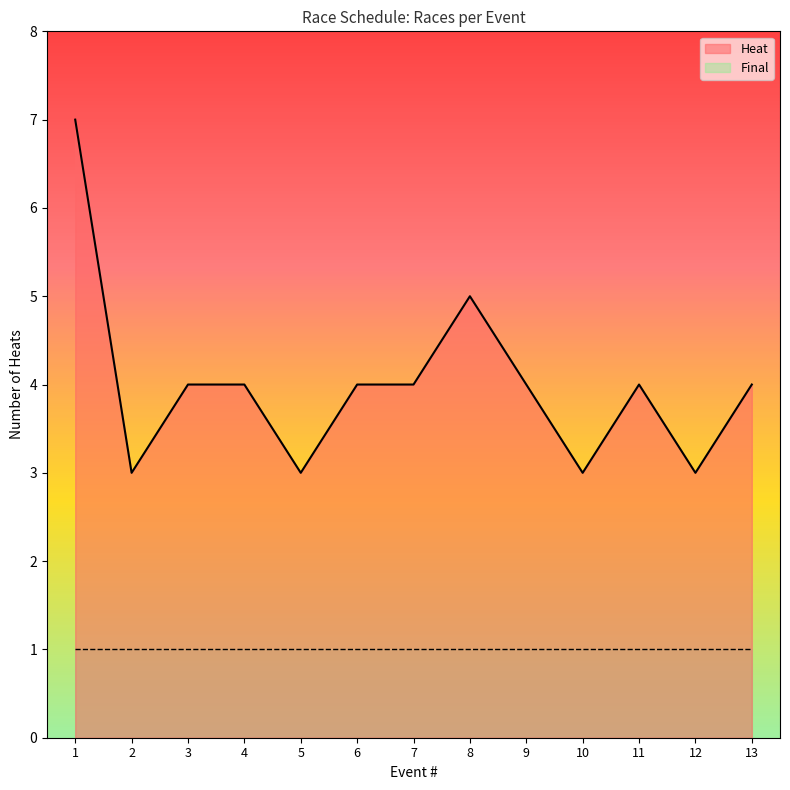

Which series has the largest range (max minus min)?

Heat